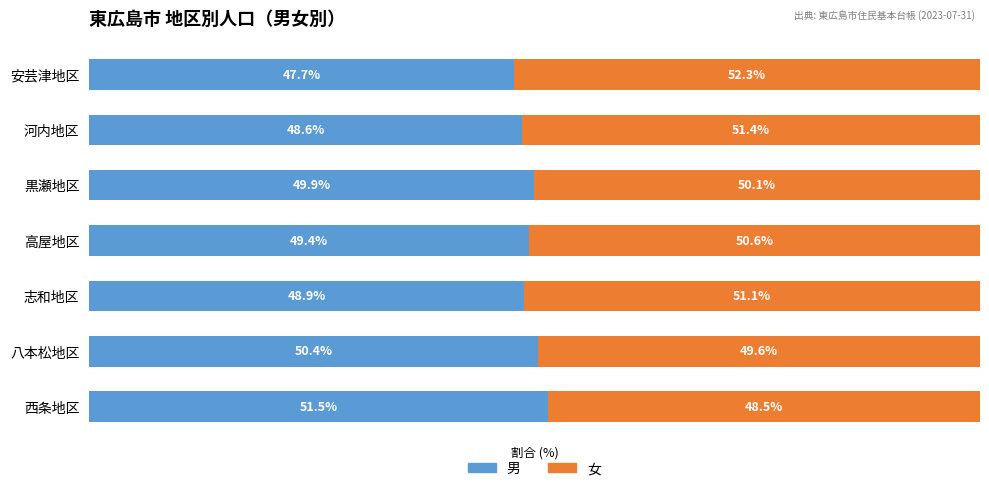

At which label does 男 reach its minimum?

安芸津地区